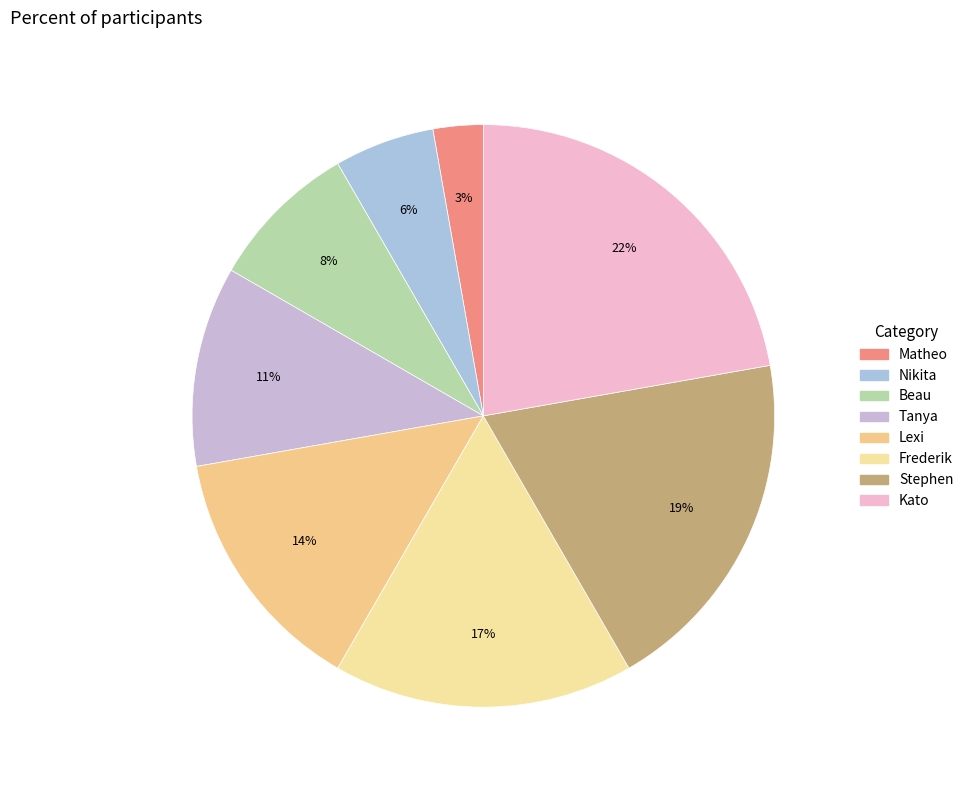

Which category has the biggest portion of the pie?

Kato